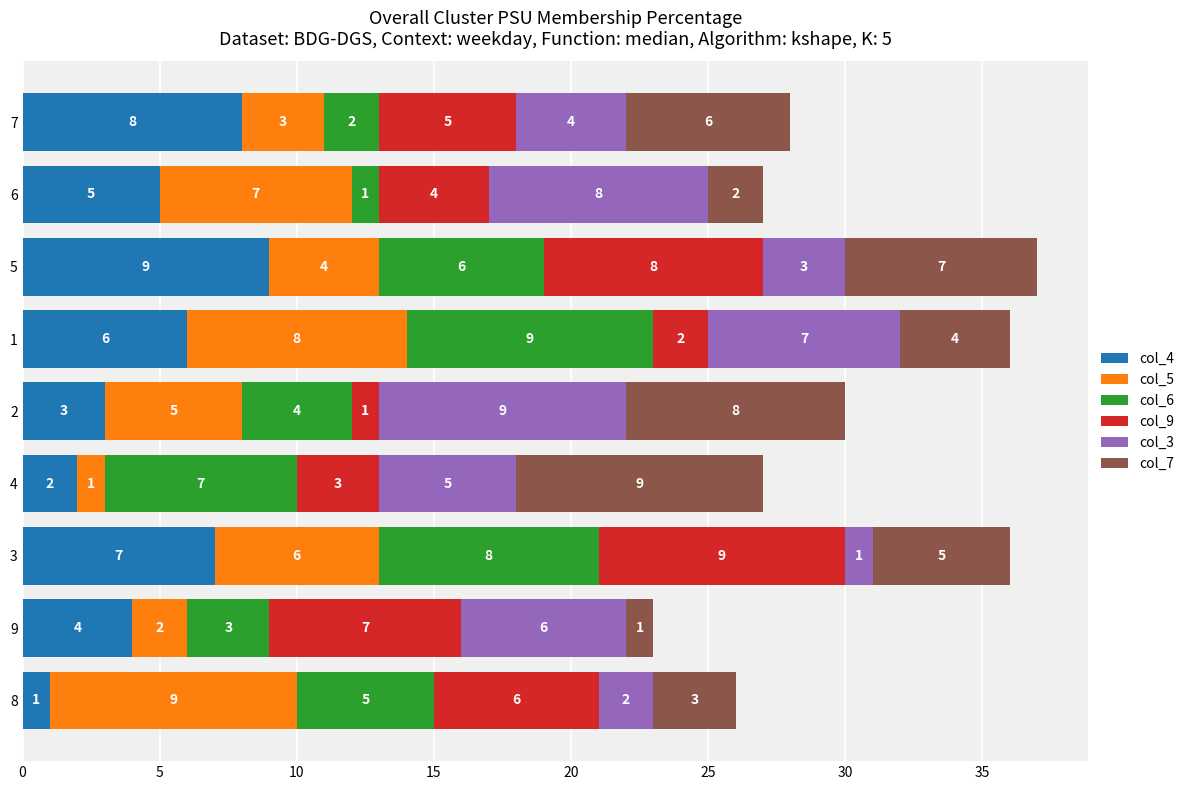

What is the total value across all series at 9?

23